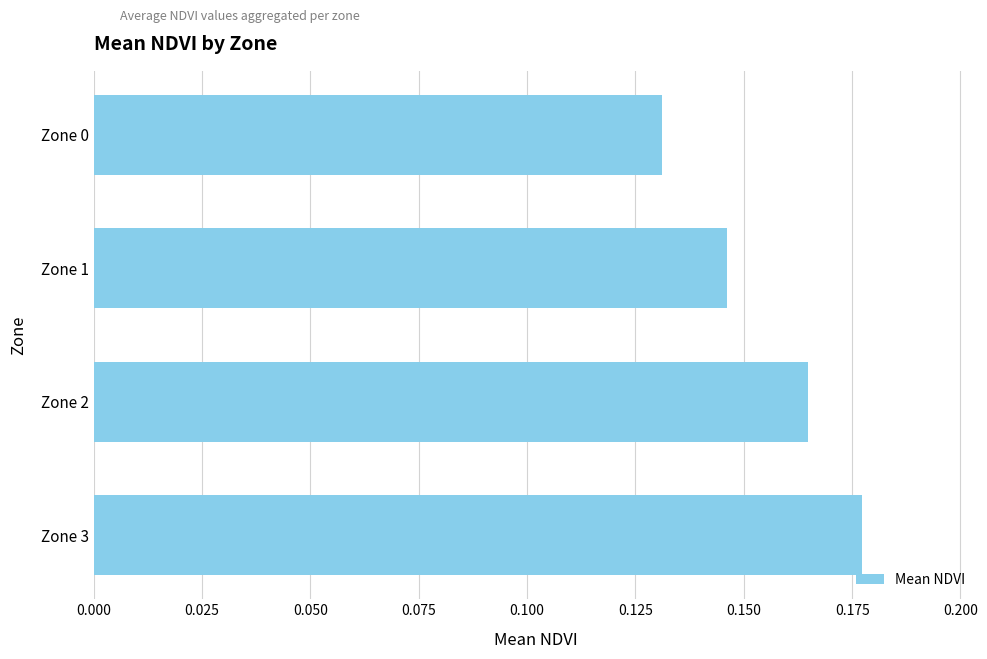

How many data points does each series have?

4